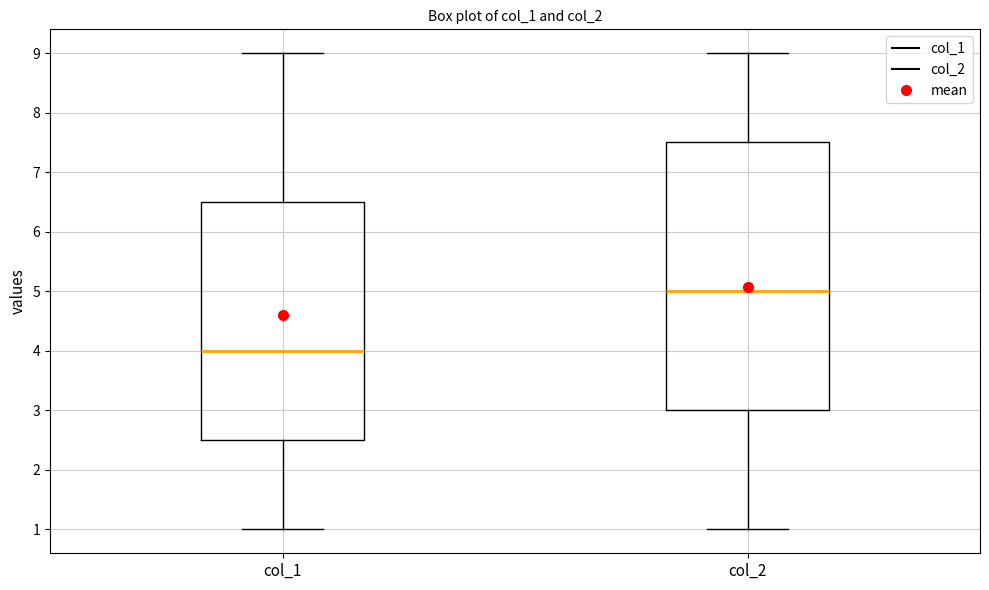

Which box is the tallest, from its lower edge to its upper edge?

col_2